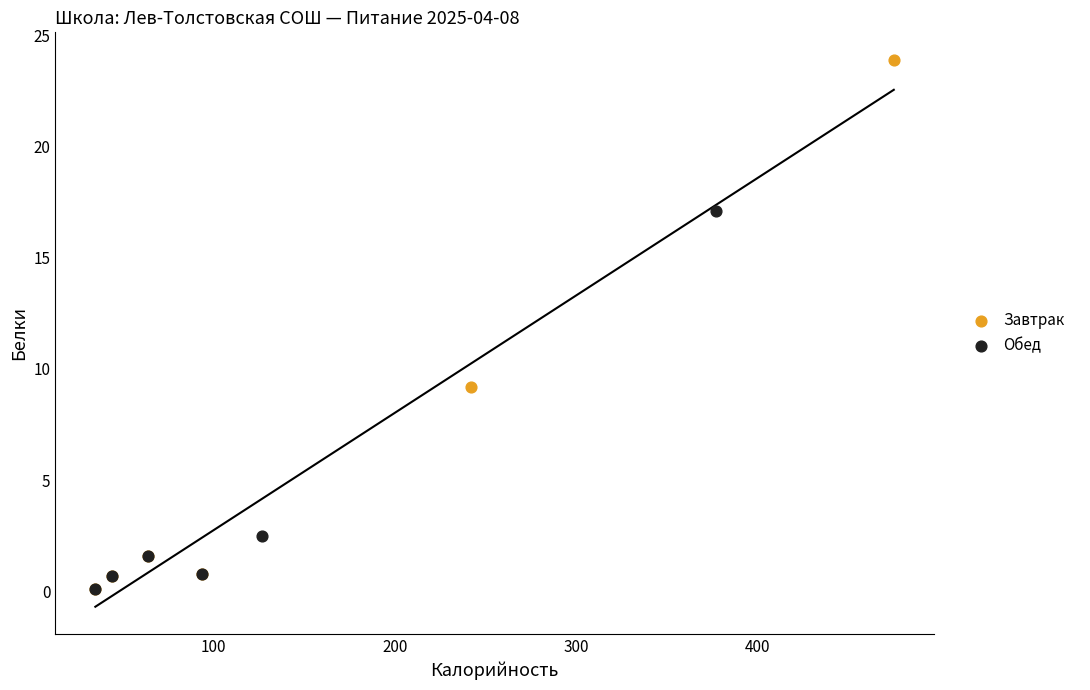

Which series has the largest Y range (max minus min)?

Завтрак